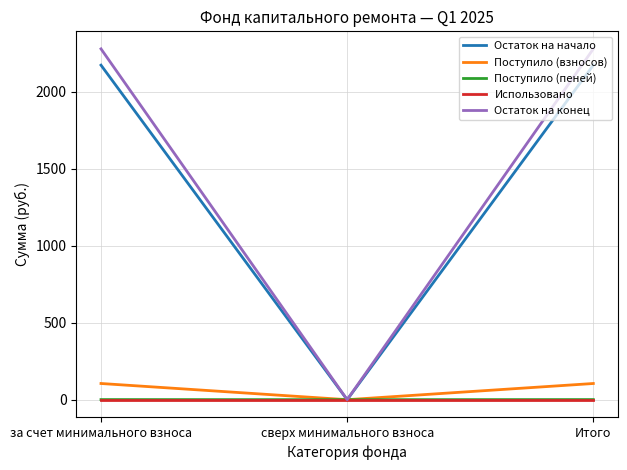

At how many categories does at least one series exceed 1703?

2